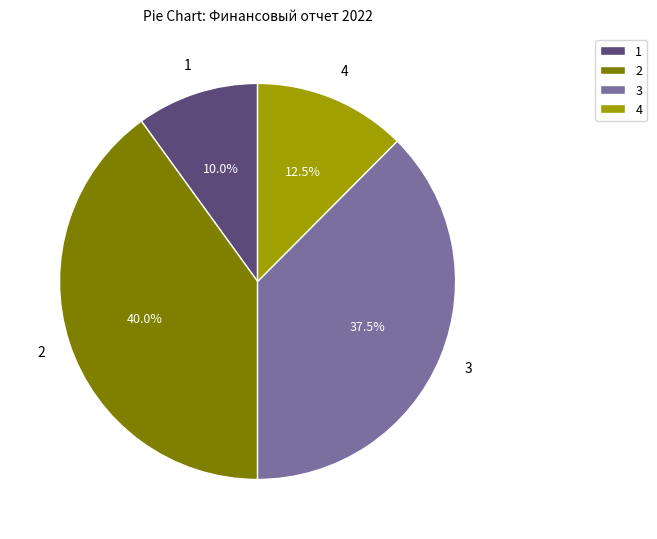

Approximately how many times larger is the value at 1 compared to 4?

0.8